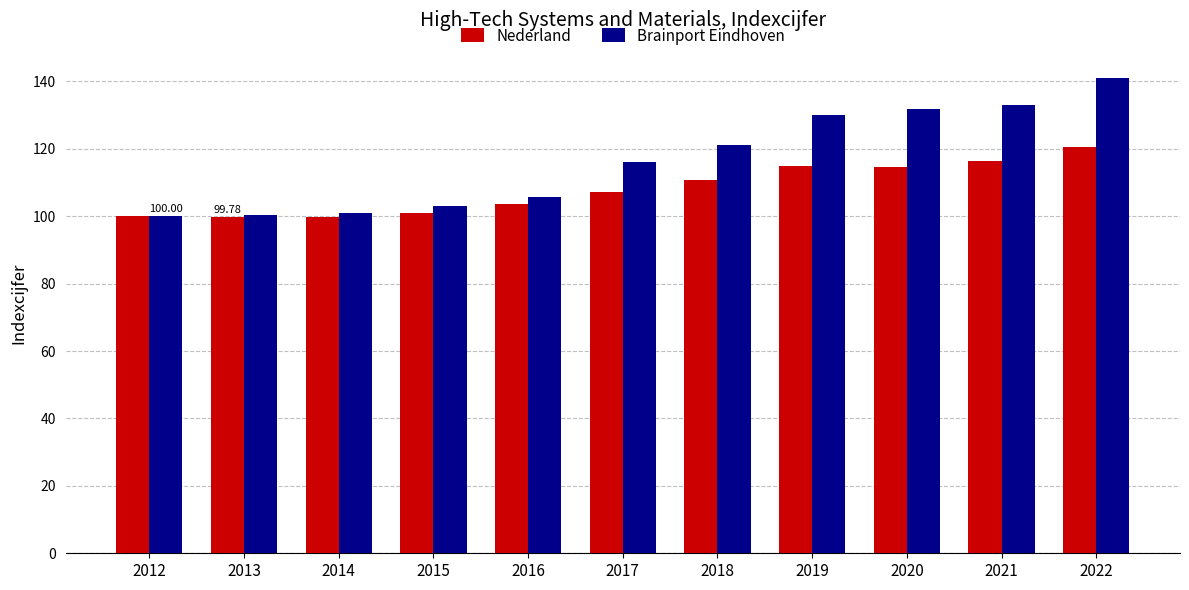

What is the difference between the highest and lowest values at 2017?

9.0